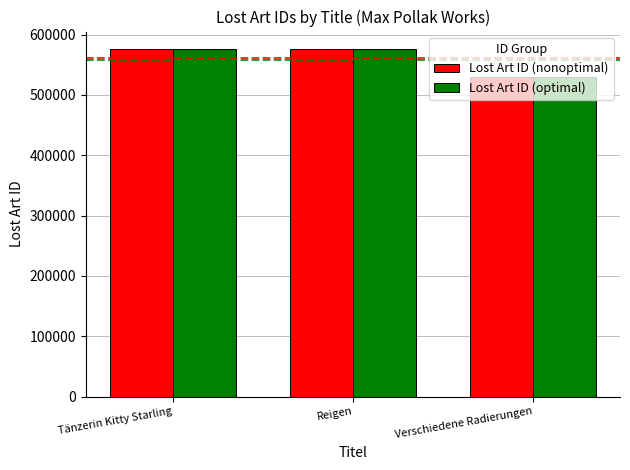

Which label corresponds to the smallest value in the chart?

Verschiedene Radierungen